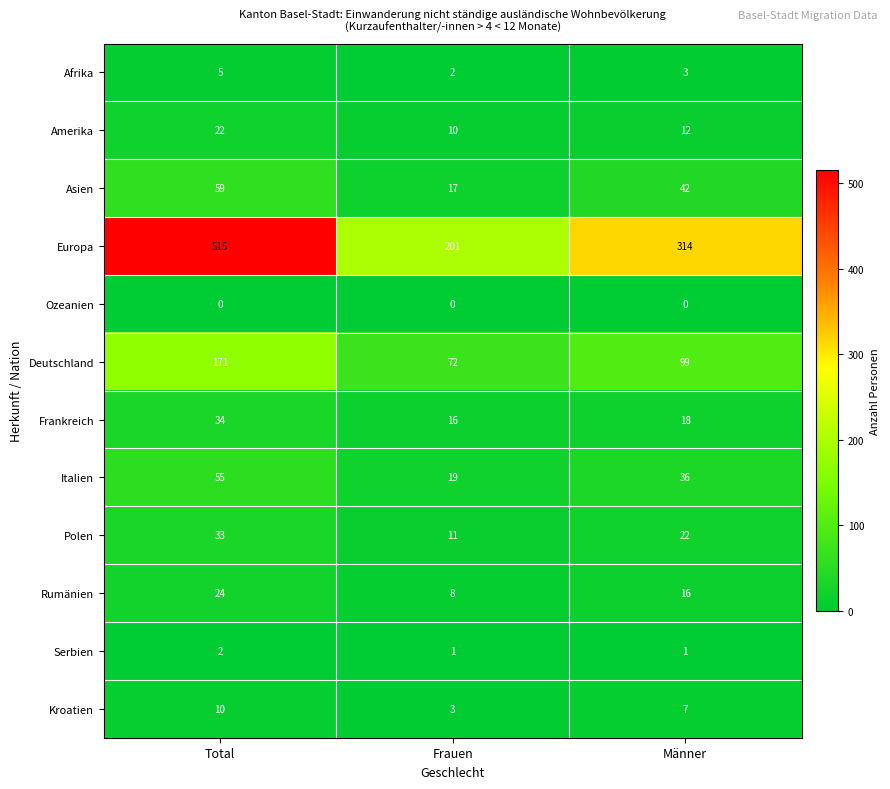

Where is Polen nearest to the value 22?

Männer